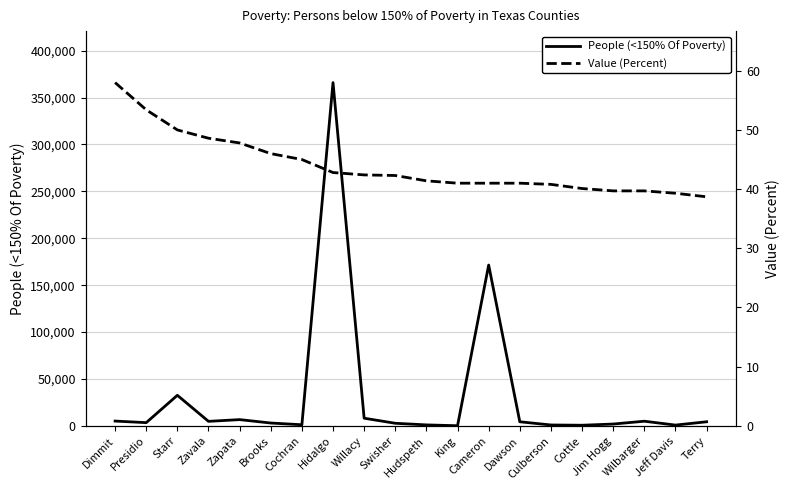

True or false: People (<150% Of Poverty) and Value (Percent) intersect in this chart.

False